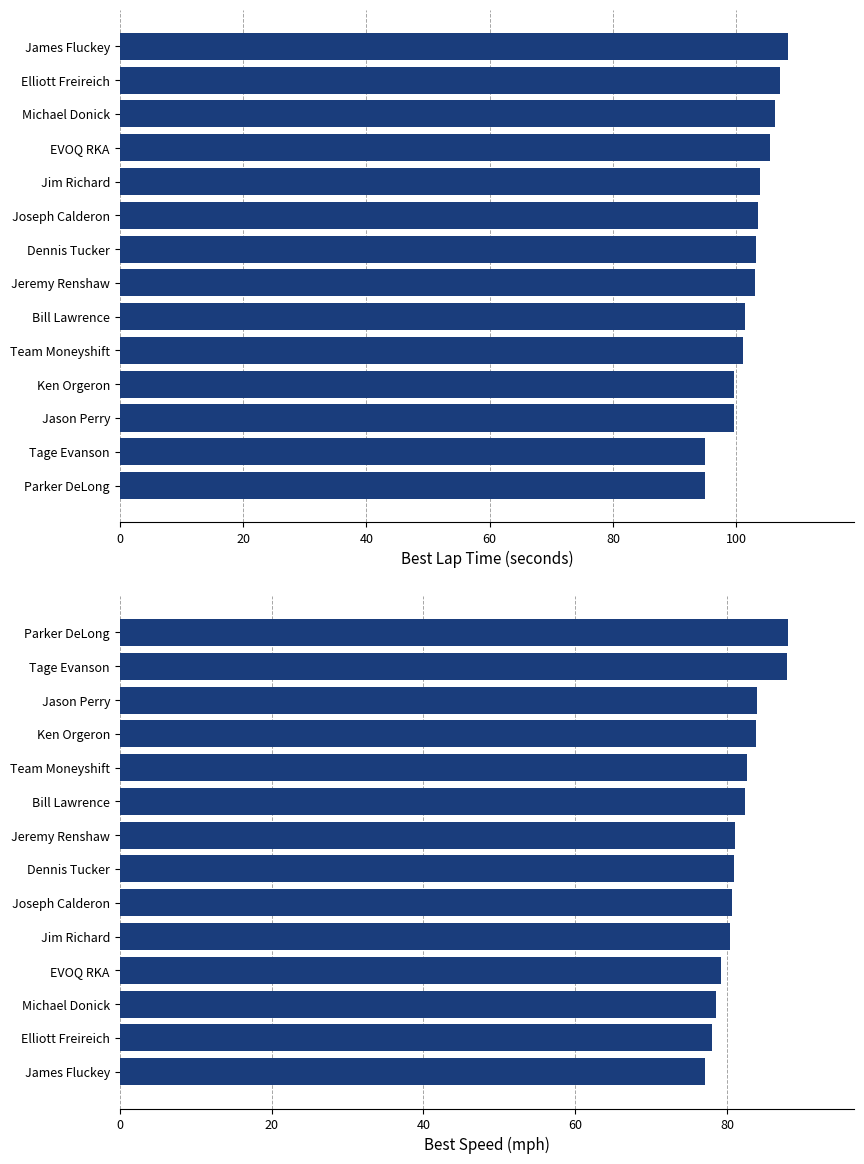

What is the value of the Best Lap time bar at the 11th from the left?

99.6